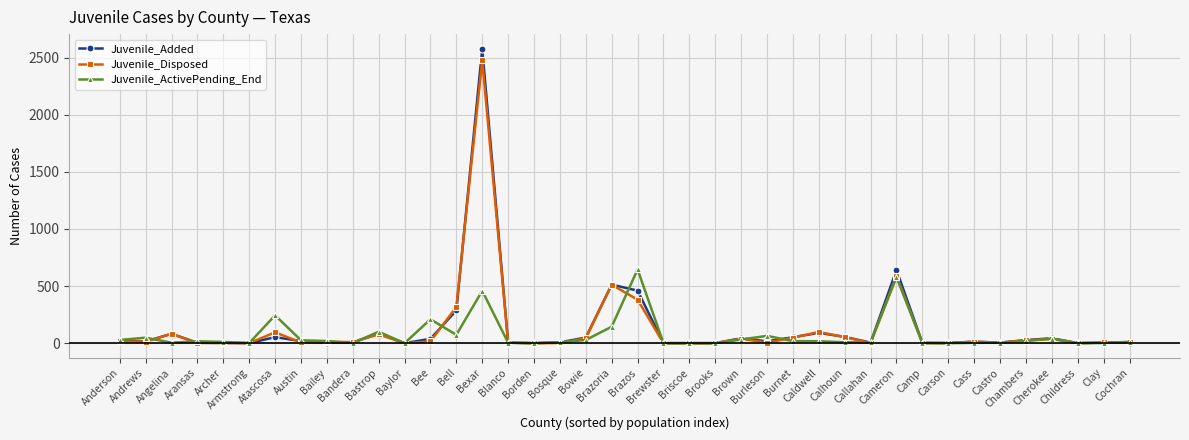

Is the value of Juvenile_Disposed at Bell greater than the value of Juvenile_ActivePending_End at Brewster?

Yes